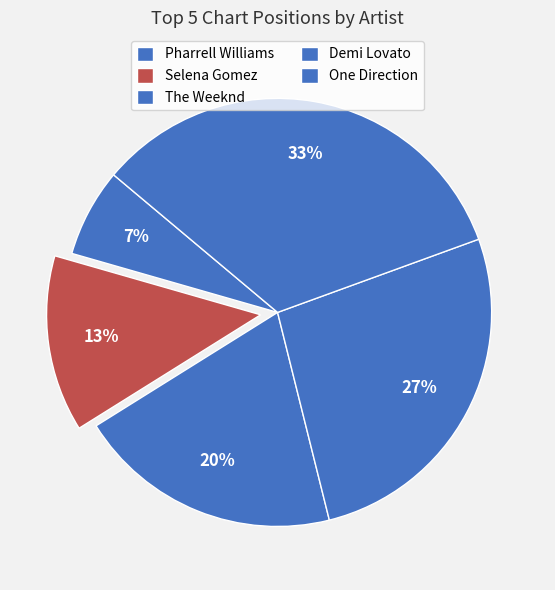

What is the smallest slice in the pie chart?

Pharrell Williams